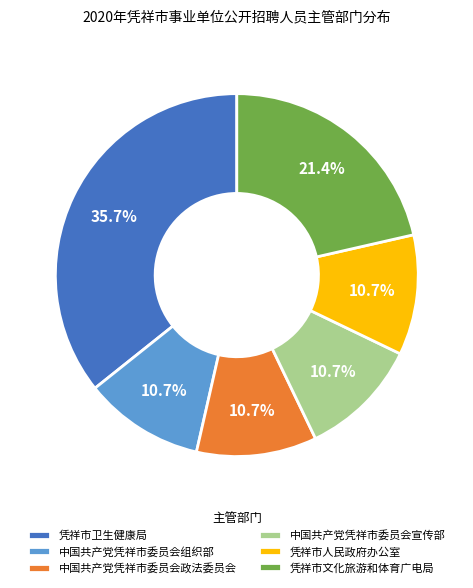

What portion of the pie excludes 凭祥市卫生健康局?

64.3%